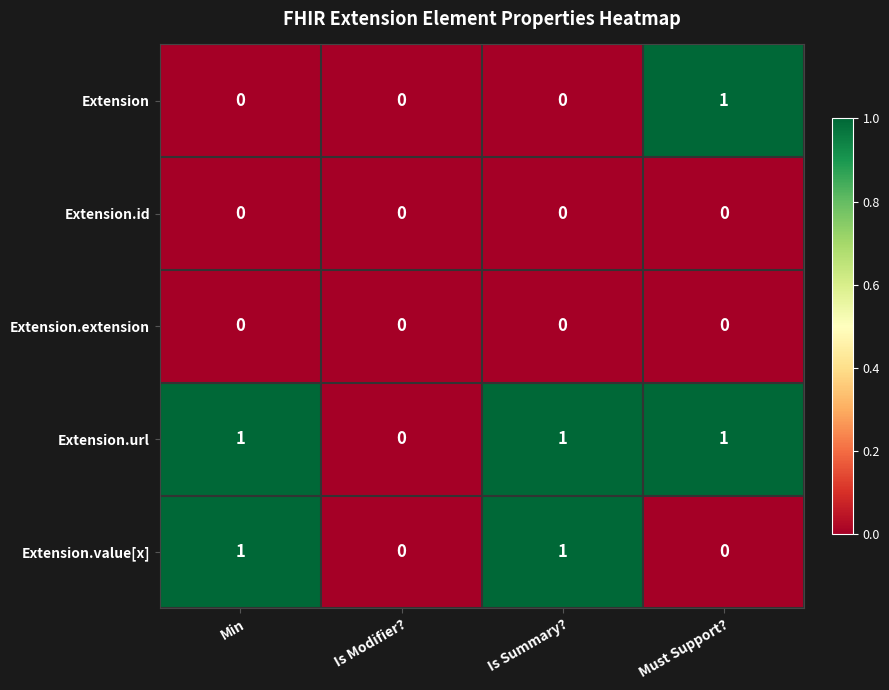

At which label is Extension.url closest to 0?

Is Modifier?